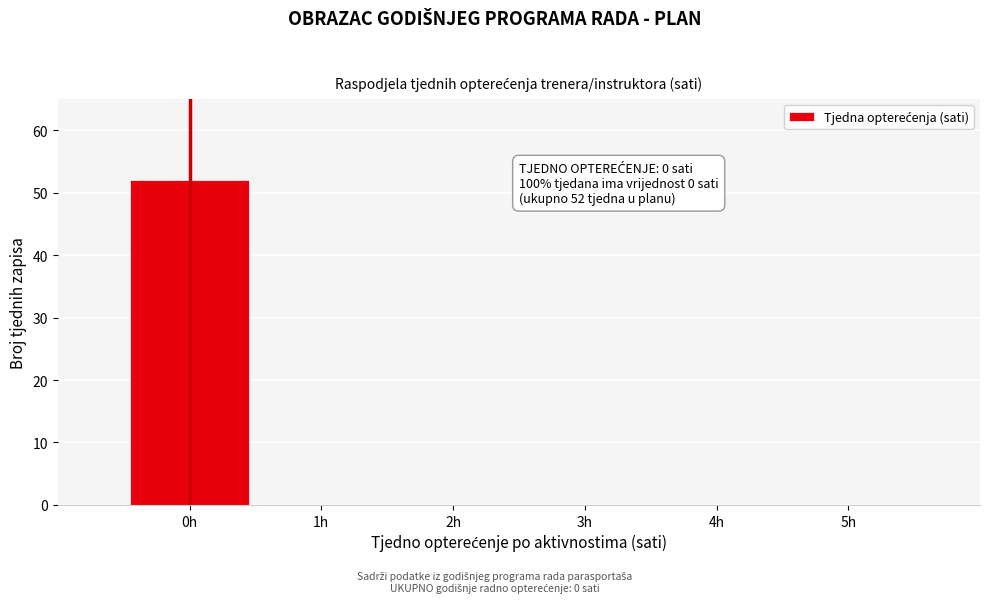

Reading left to right, list all the values displayed in this chart.

0h=52	1h=0	2h=0	3h=0	4h=0	5h=0